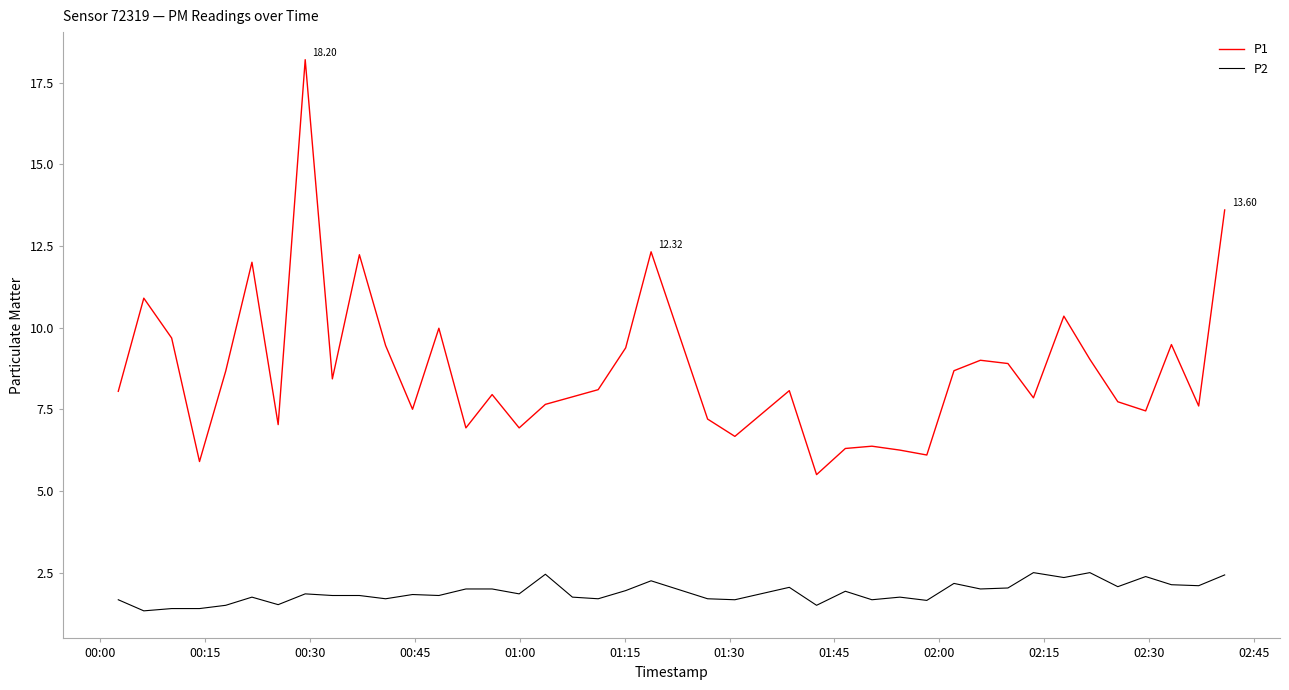

Which series has the largest range (max minus min)?

P1